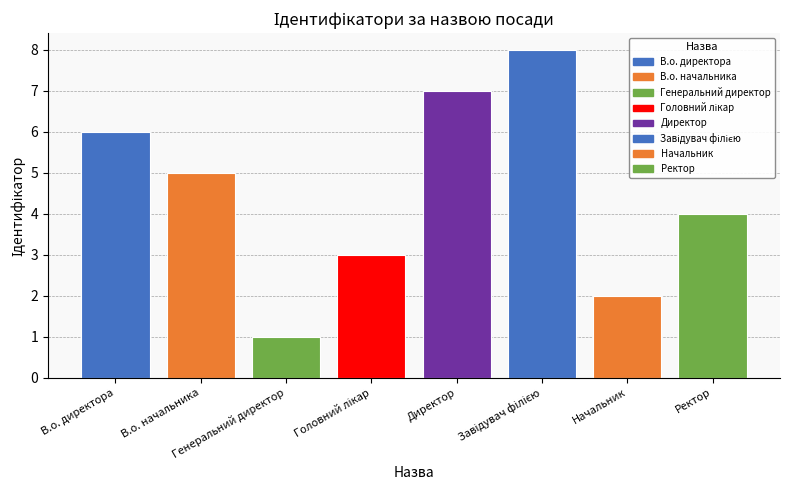

List the labels in order of value, smallest first.

Генеральний директор, Начальник, Головний лікар, Ректор, В.о. начальника, В.о. директора, Директор, Завідувач філією